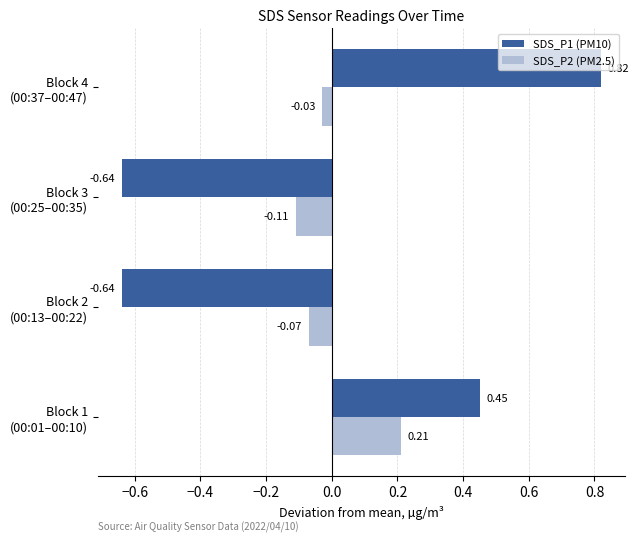

Which series has the largest total across all categories?

SDS_P2 (PM2.5)